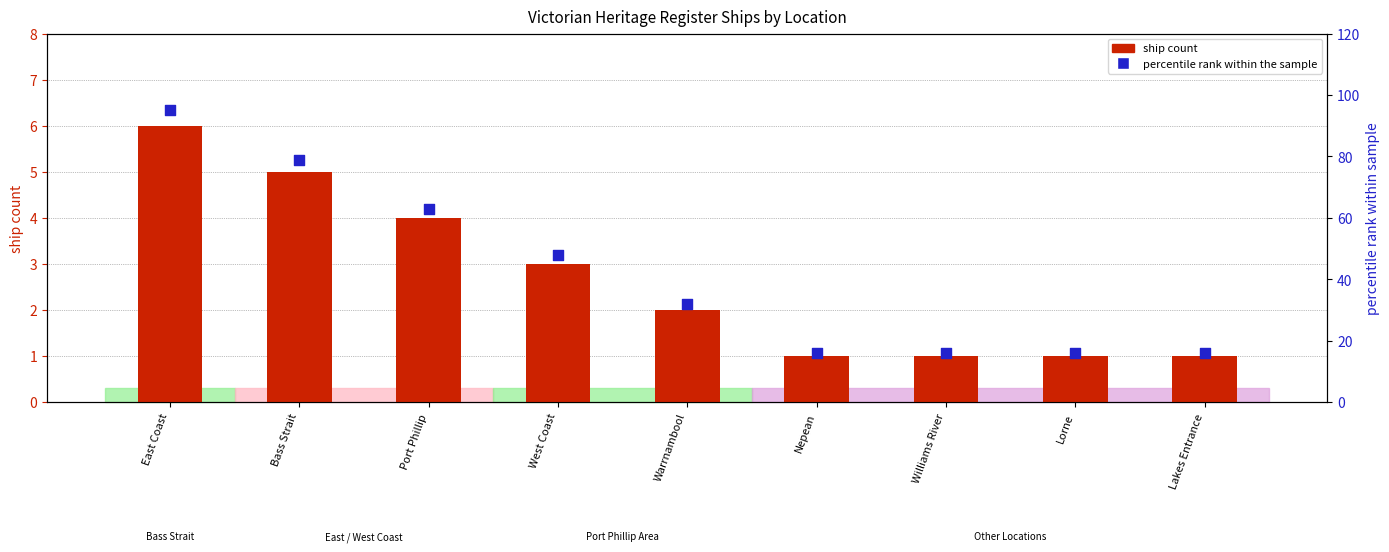

Which series contains the highest Y value?

percentile rank within the sample